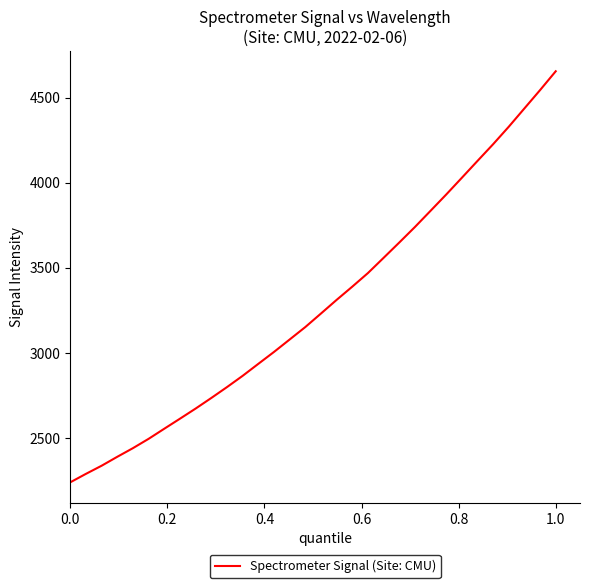

What is the minimum value shown in the chart?

2239.6